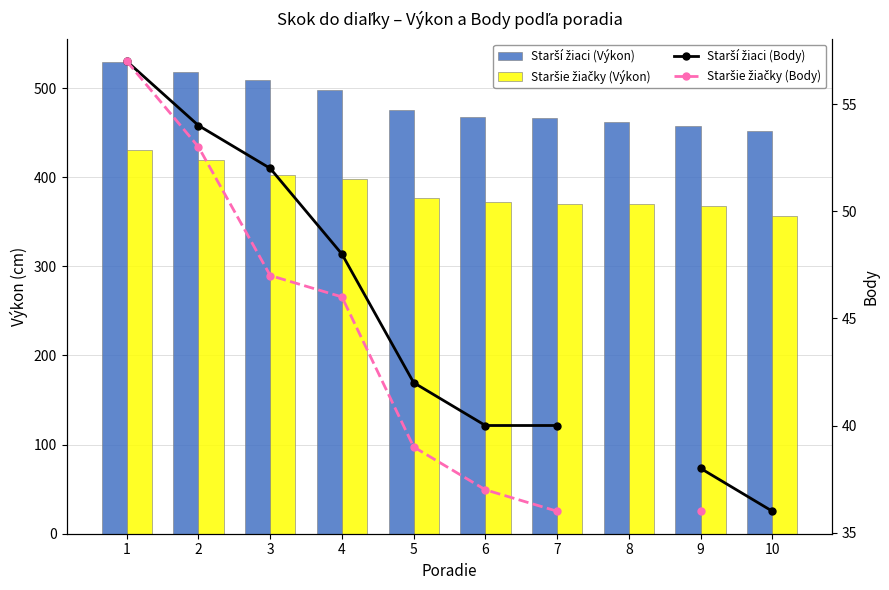

What is the value of the Starší žiaci (Body) bar at the 9th from the left?

38.0